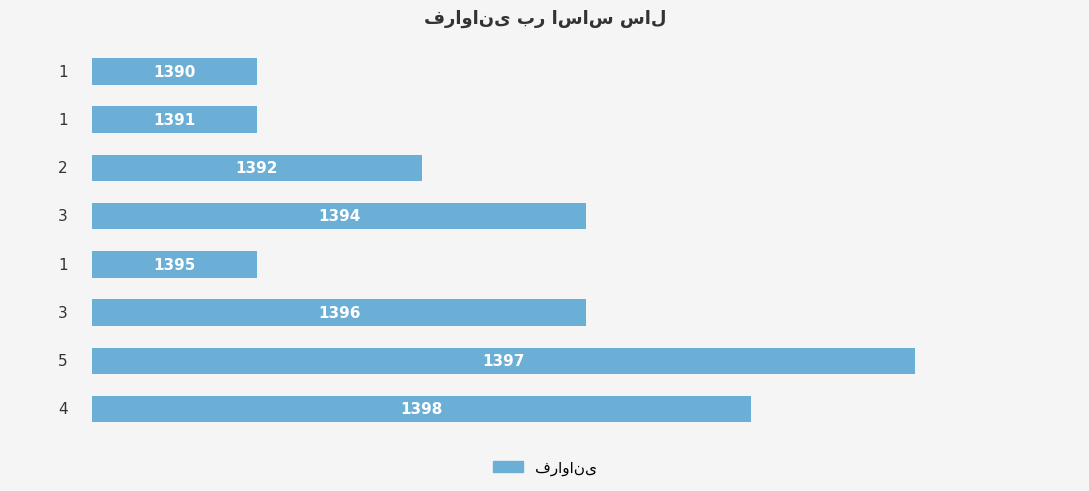

Reading top to bottom, transcribe all the data shown in this chart.

1	1	2	3	1	3	5	4